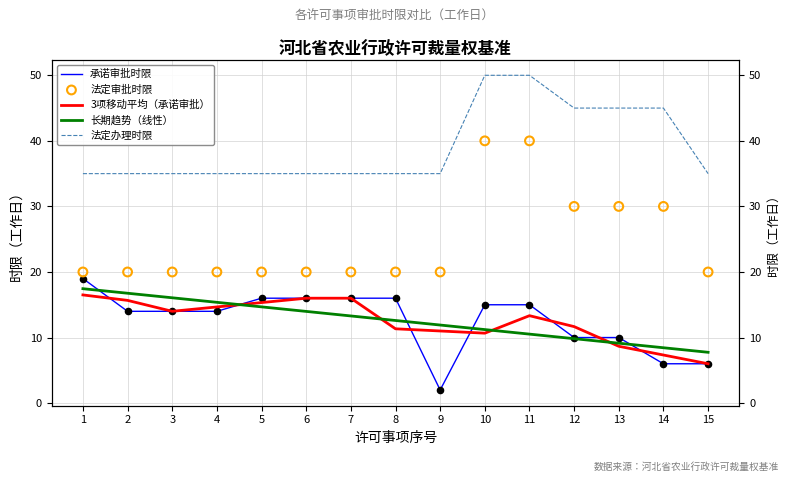

Which series has the widest spread of Y values?

法定审批时限